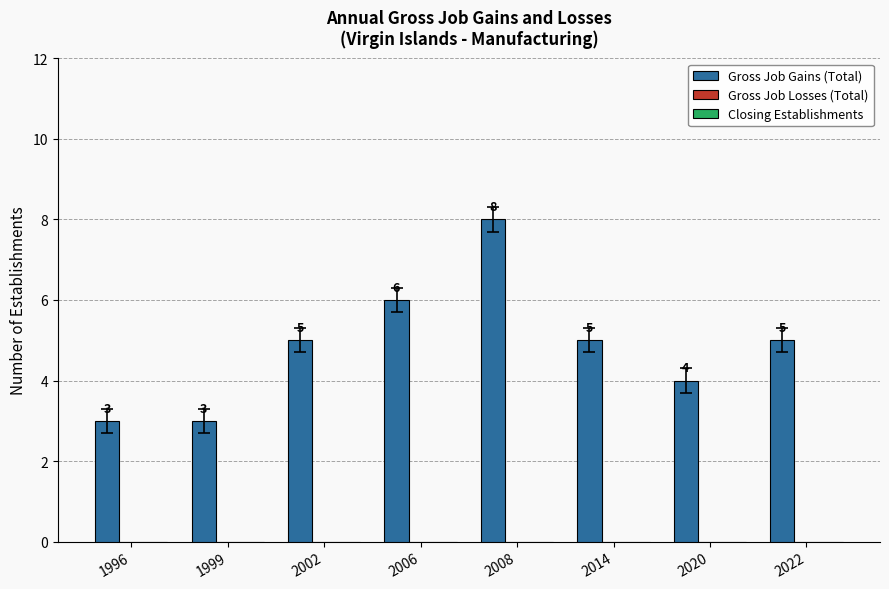

Does the chart contain any negative values?

No